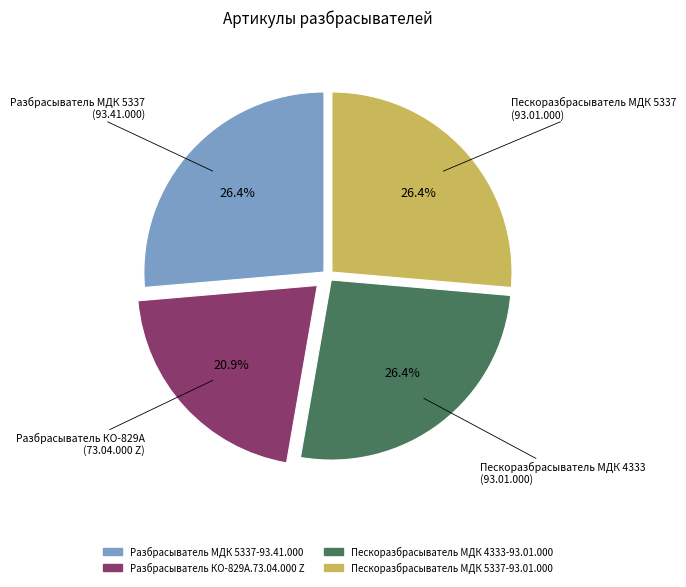

To the nearest percent, what is the average slice percentage?

25%